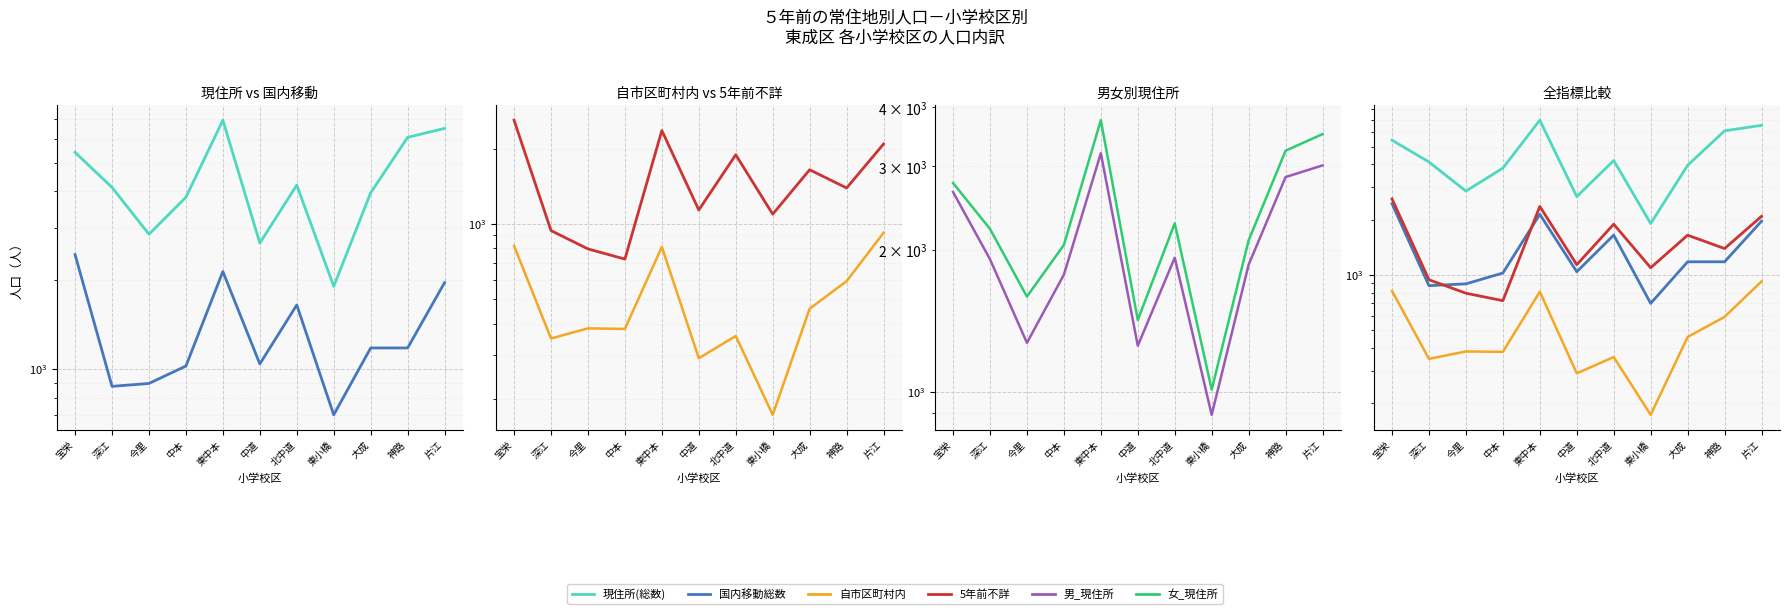

Reading left to right, transcribe all the data shown in this chart.

現住所(総数): 宝栄=5417	深江=4122	今里=2861	中本=3817	東中本=6959	中道=2671	北中道=4197	東小橋=1905	大成=3952	神路=6089	片江=6529
国内移動総数: 宝栄=2441	深江=874	今里=894	中本=1024	東中本=2139	中道=1041	北中道=1648	東小橋=700	大成=1179	神路=1179	片江=1962
自市区町村内: 宝栄=818	深江=349	今里=383	中本=381	東中本=810	中道=291	北中道=357	東小橋=173	大成=459	神路=591	片江=922
5年前不詳: 宝栄=2595	深江=941	今里=795	中本=724	東中本=2361	中道=1137	北中道=1889	東小橋=1094	大成=1646	神路=1392	片江=2085
男_現住所: 宝栄=2649	深江=1909	今里=1270	中本=1770	東中本=3200	中道=1252	北中道=1923	東小橋=894	大成=1859	神路=2849	片江=3016
女_現住所: 宝栄=2768	深江=2213	今里=1591	中本=2047	東中本=3759	中道=1419	北中道=2274	東小橋=1011	大成=2093	神路=3240	片江=3513